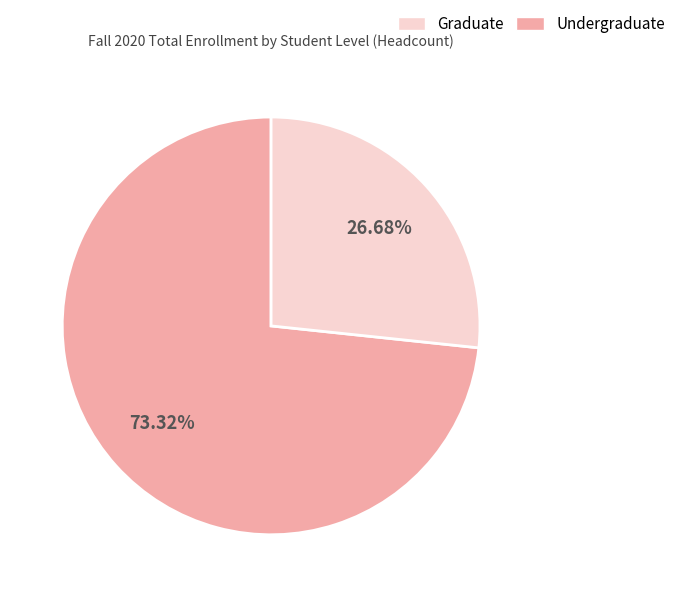

To the nearest percent, what is the average slice percentage?

50%